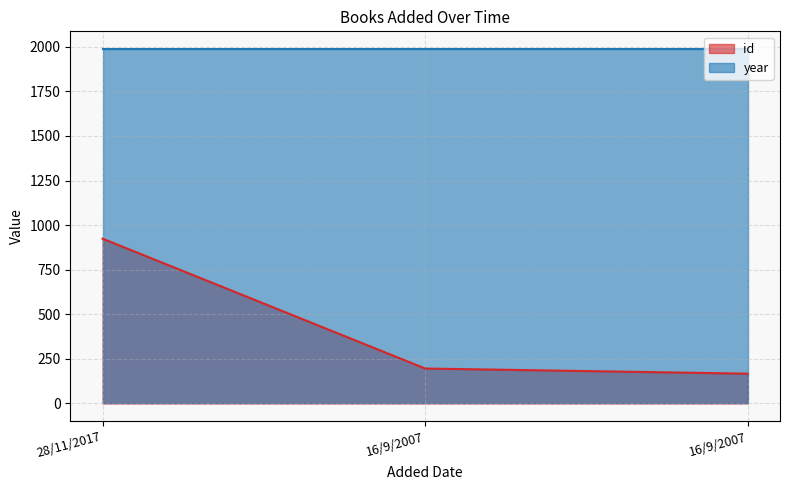

Rank the categories by value from lowest to highest.

16/9/2007, 16/9/2007, 28/11/2017